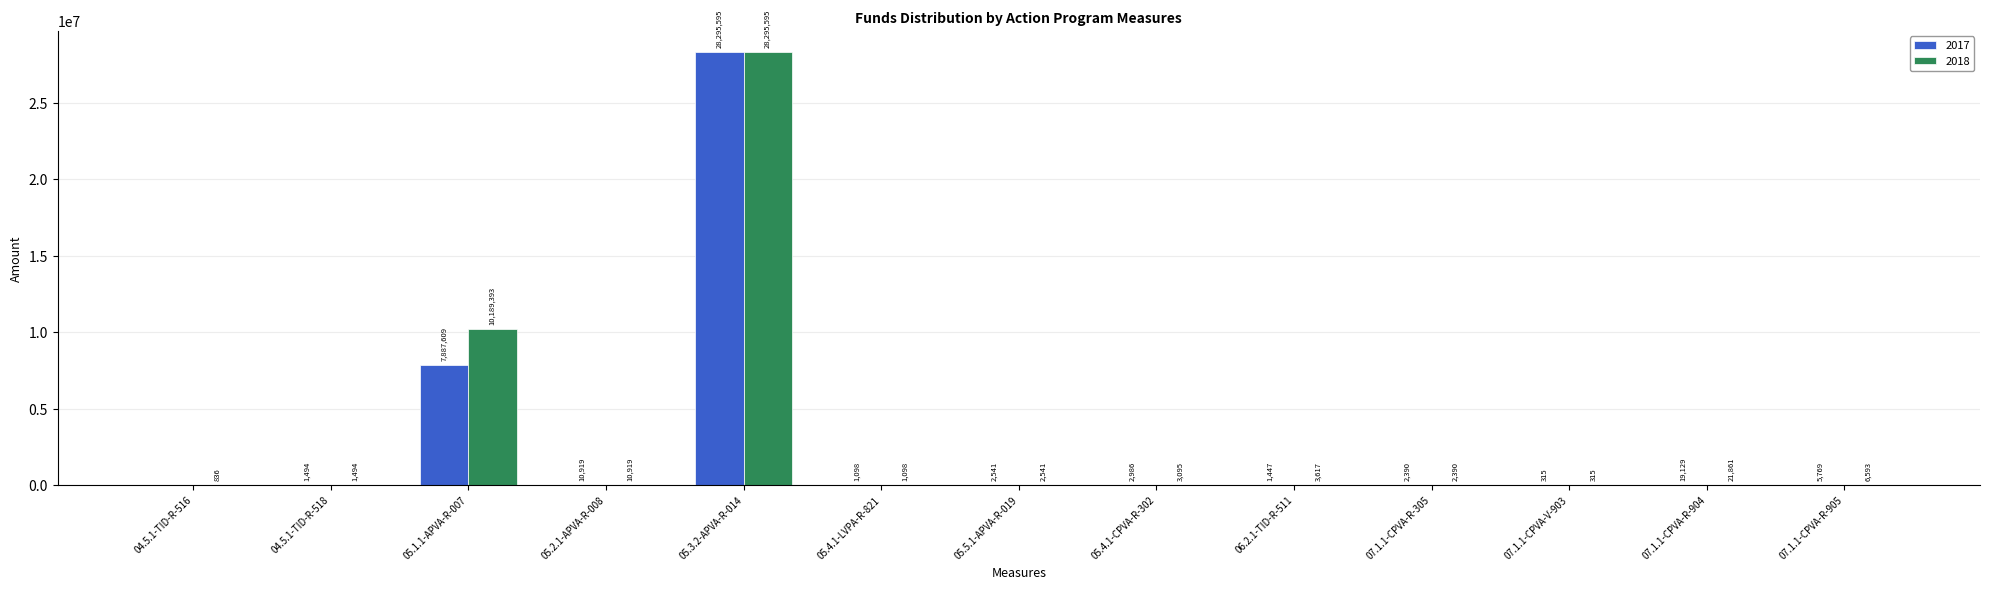

What is the sum of the 2017 values at 07.1.1-CPVA-R-305 and 05.4.1-LVPA-R-821?

3488.3